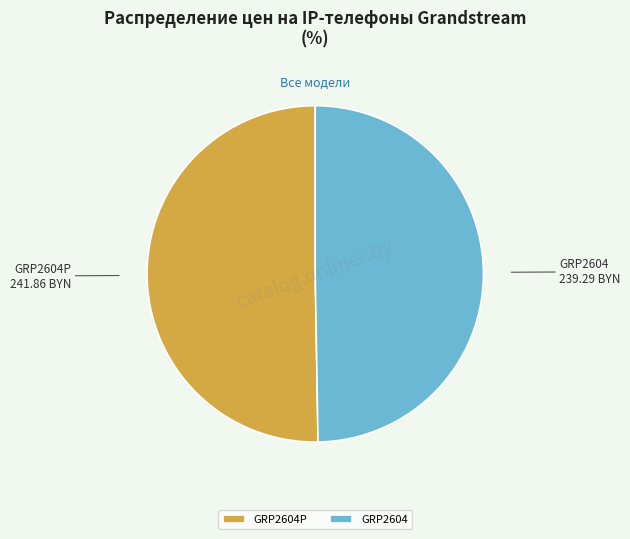

True or false: GRP2604P accounts for 50% of the total.

True